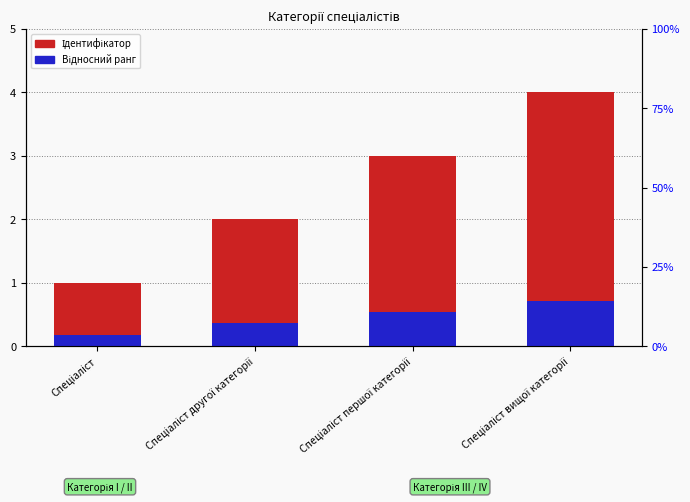

Between Спеціаліст другої категорії and Спеціаліст першої категорії, which series saw the biggest shift?

Ідентифікатор